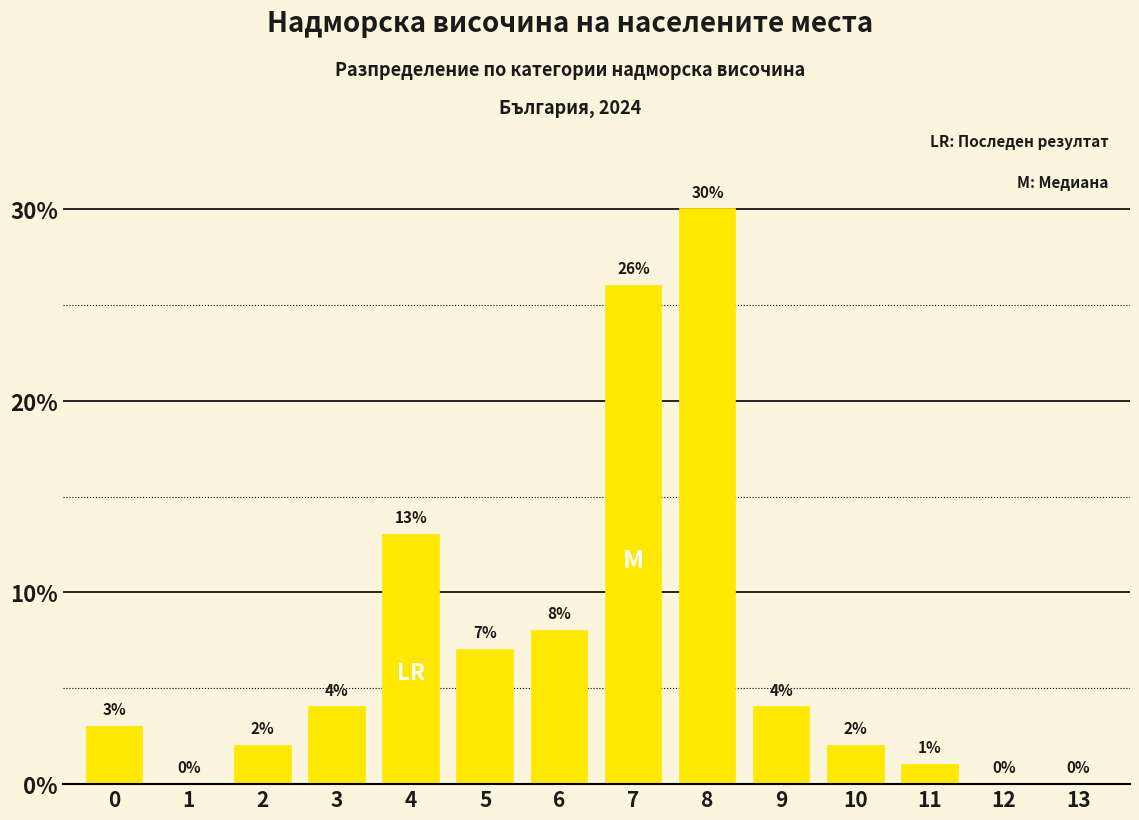

Reading right to left, extract all data points from this chart.

13=0	12=0	11=1	10=2	9=4	8=30	7=26	6=8	5=7	4=13	3=4	2=2	1=0	0=3